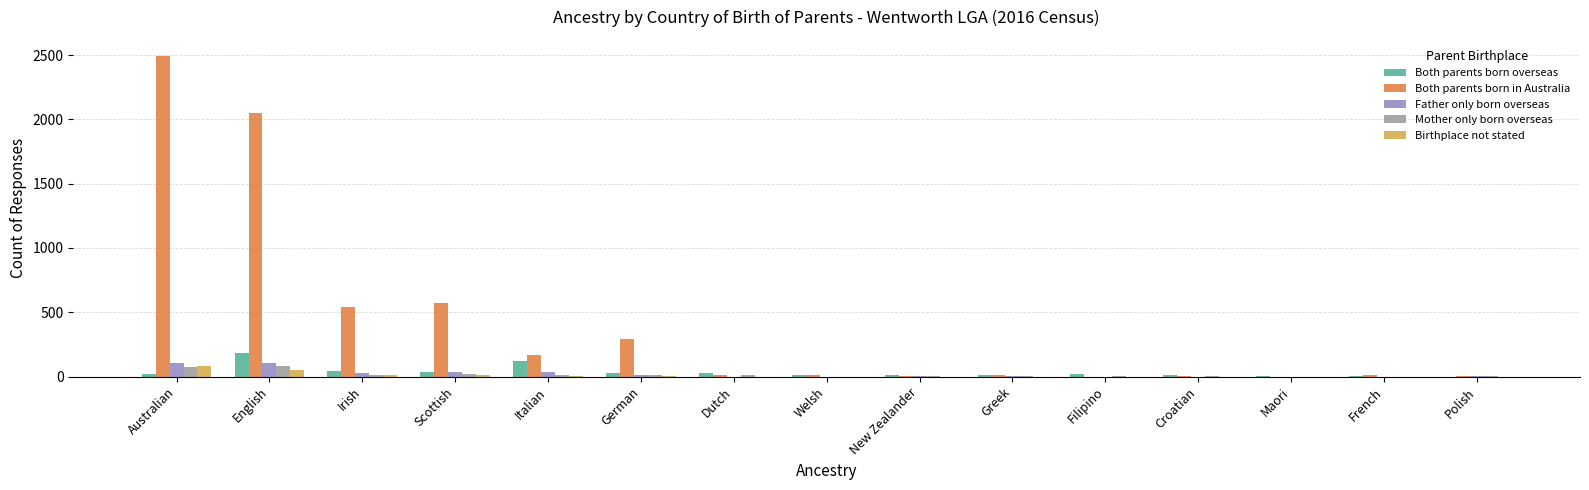

What is the sum of all Father only born overseas values?

341